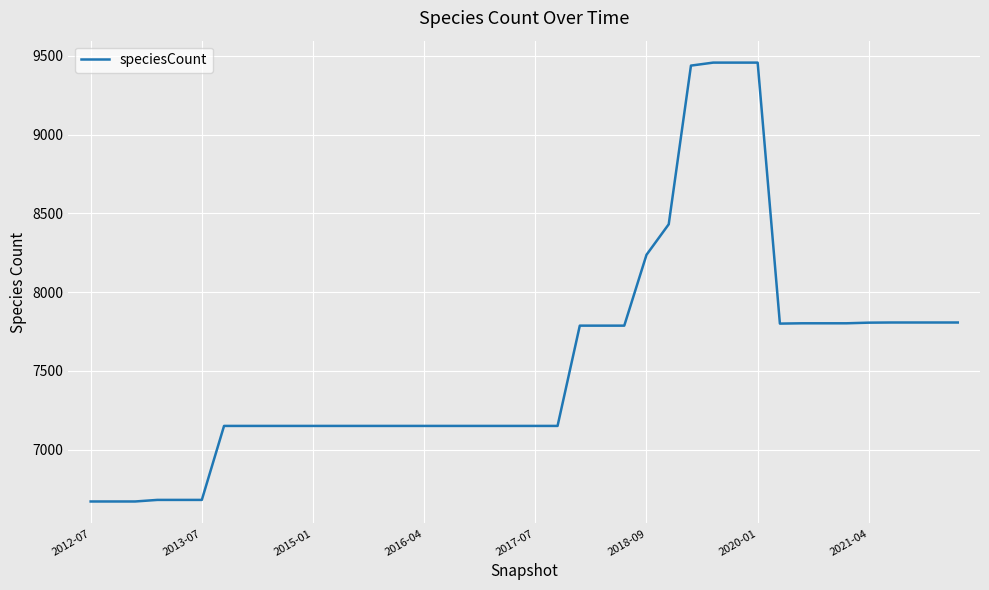

What is the smallest value displayed?

6670